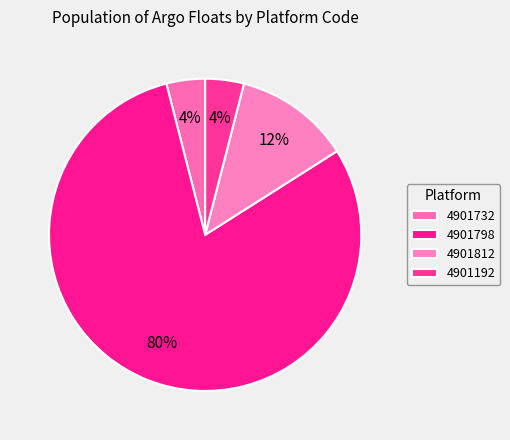

To the nearest percent, what percentage of the pie is 4901192?

4%